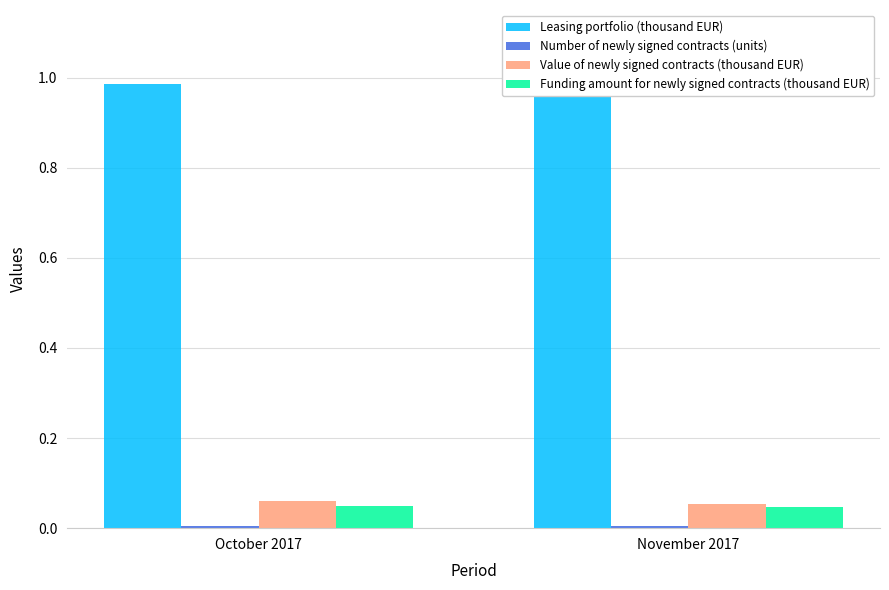

Reading right to left, transcribe all the data shown in this chart.

Leasing portfolio (thousand EUR): November 2017=1.0	October 2017=1.0
Number of newly signed contracts (units): November 2017=0.0	October 2017=0.0
Value of newly signed contracts (thousand EUR): November 2017=0.1	October 2017=0.1
Funding amount for newly signed contracts (thousand EUR): November 2017=0.0	October 2017=0.0